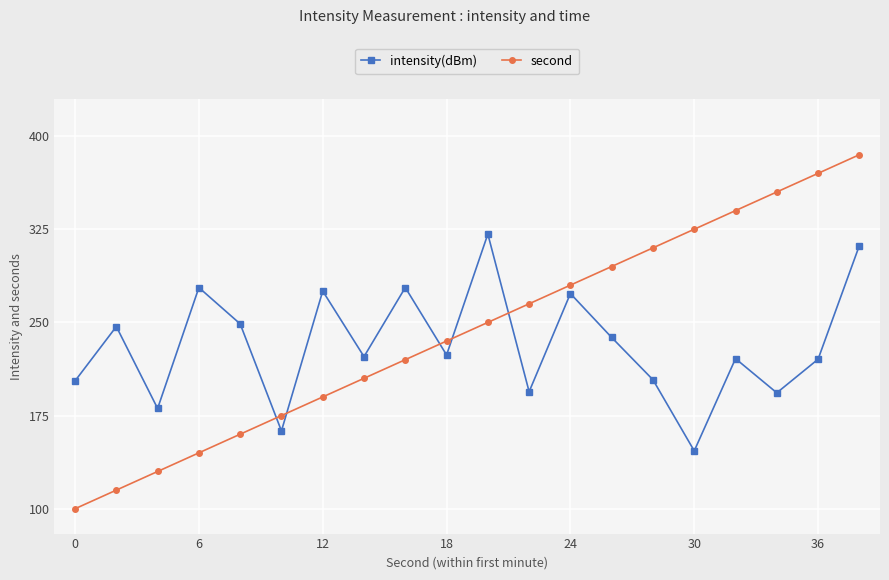

What is the maximum value shown in the chart?

385.0